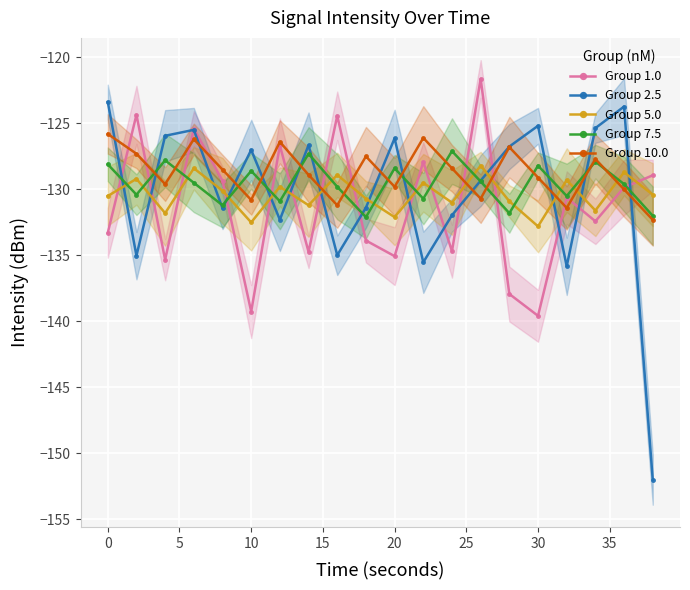

The Group 10.0 series shows -126.8 at 14. True or false?

True